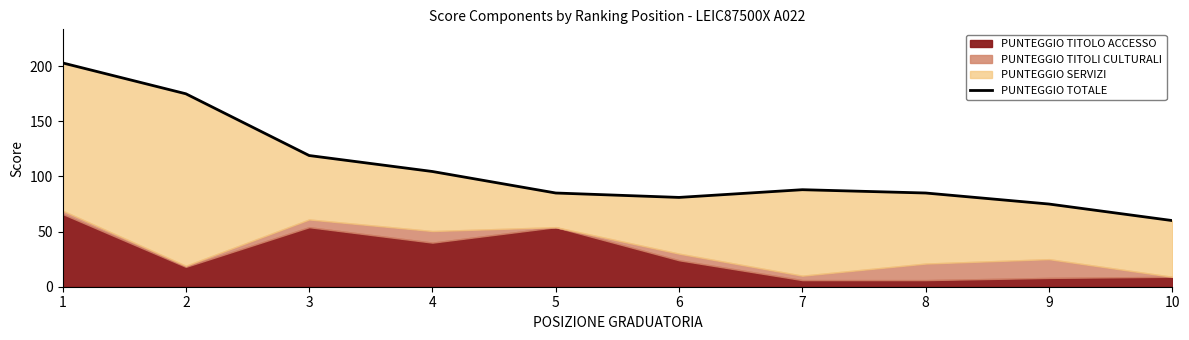

The chart shows a value of 203.0 at 1. True or false?

True